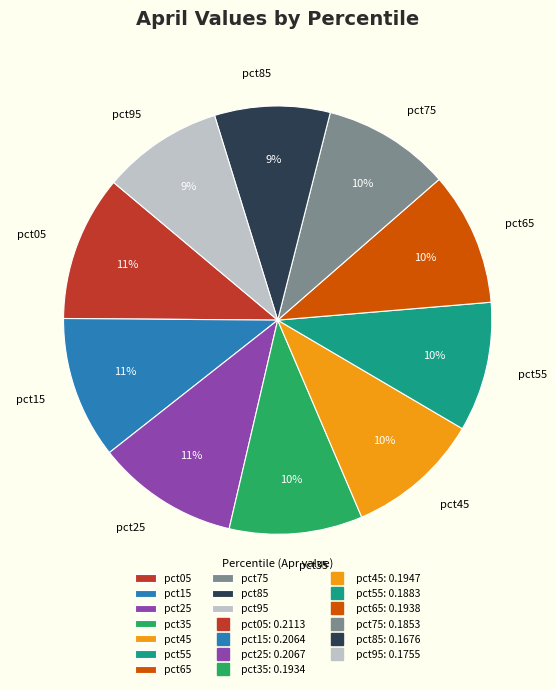

What percentage is the pct75 slice, to the nearest percent?

10%